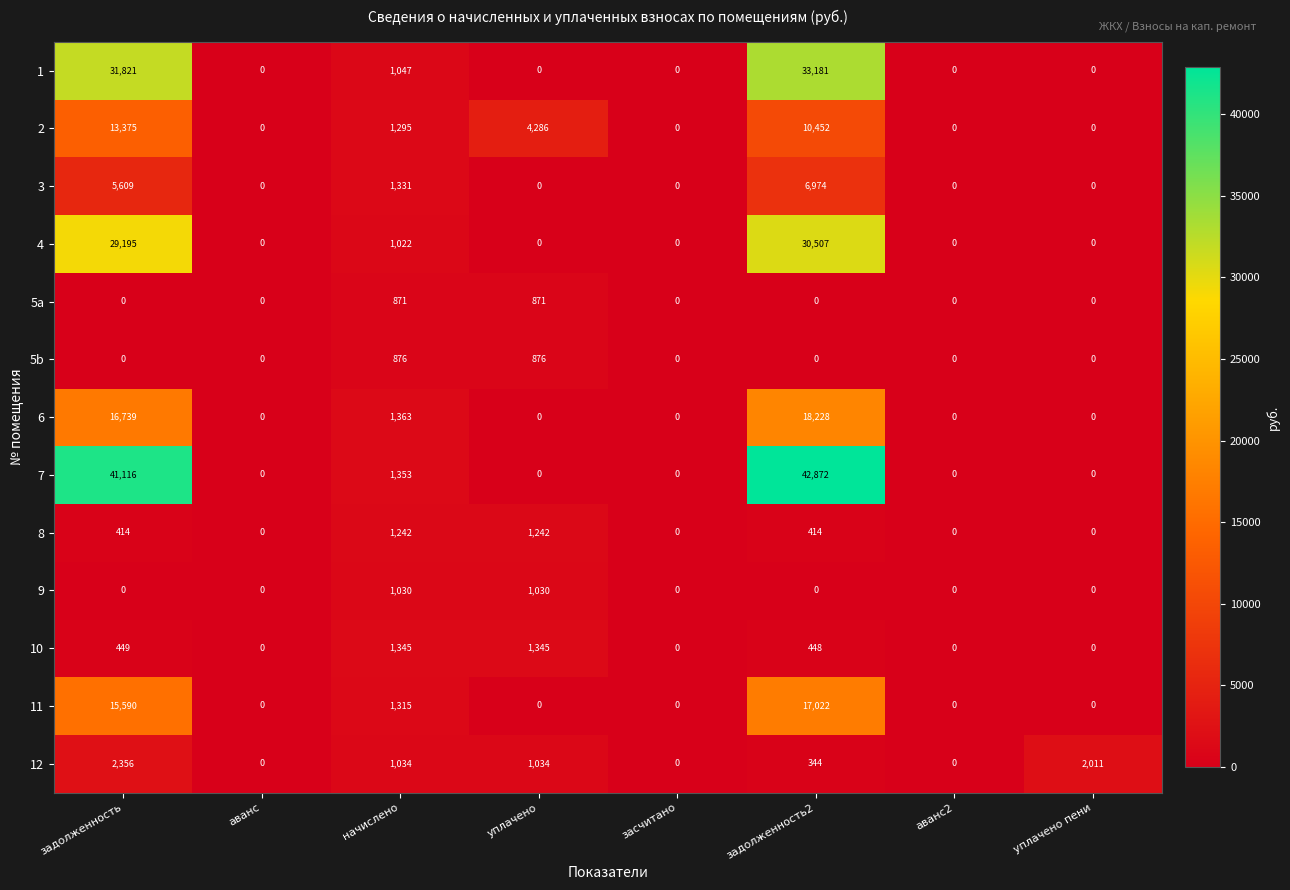

Is it true that 1 equals 31821 at задолженность?

True